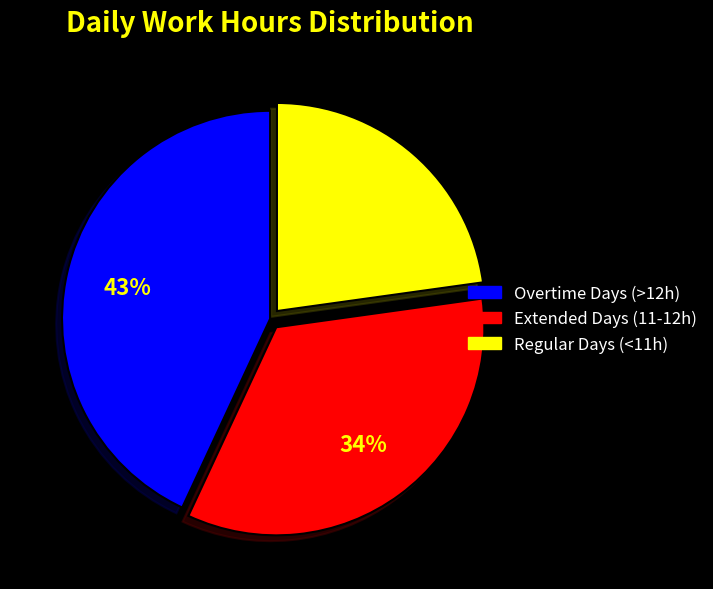

Does any single category account for the majority?

No